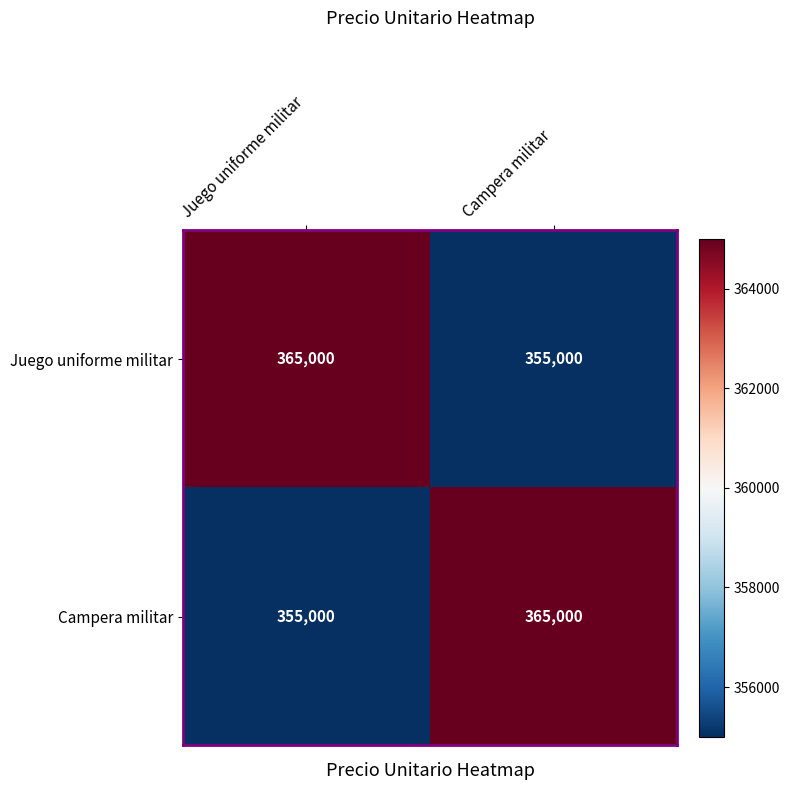

True or false: Campera militar has a value of 211511 at Juego uniforme militar.

False